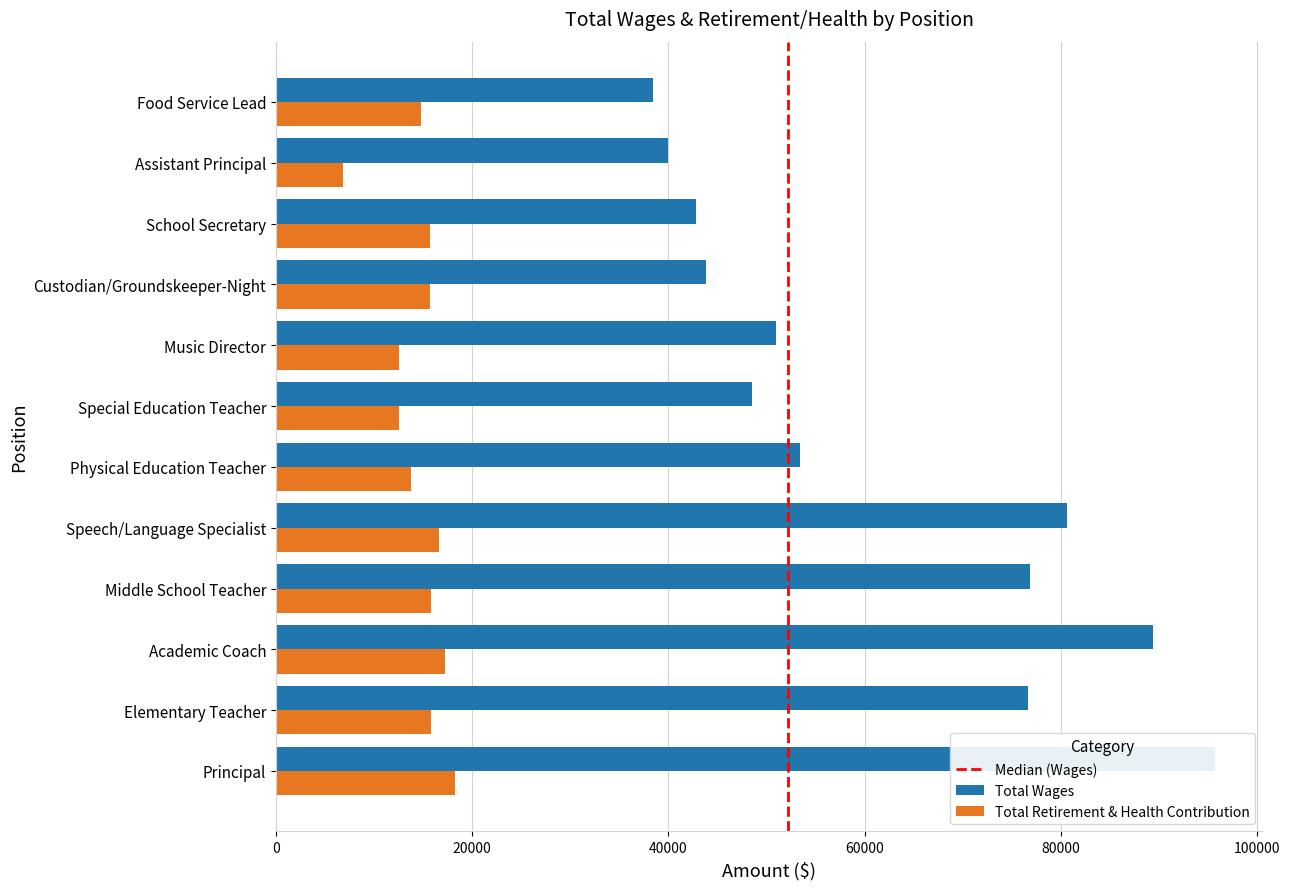

What is the approximate value of Total Wages at Middle School Teacher?

76881